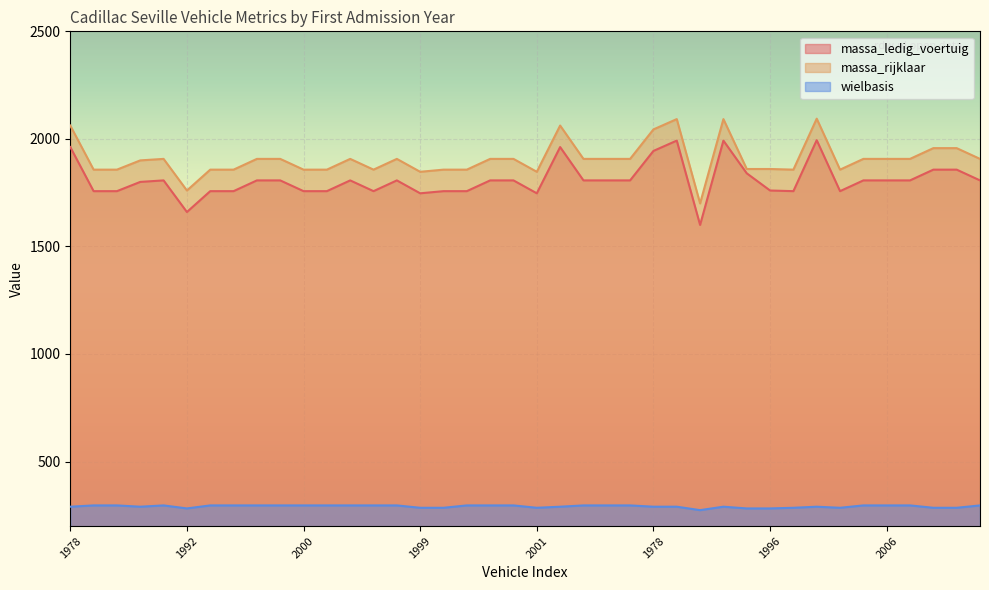

What is the difference between the maximum and minimum values in the massa_rijklaar series?

394